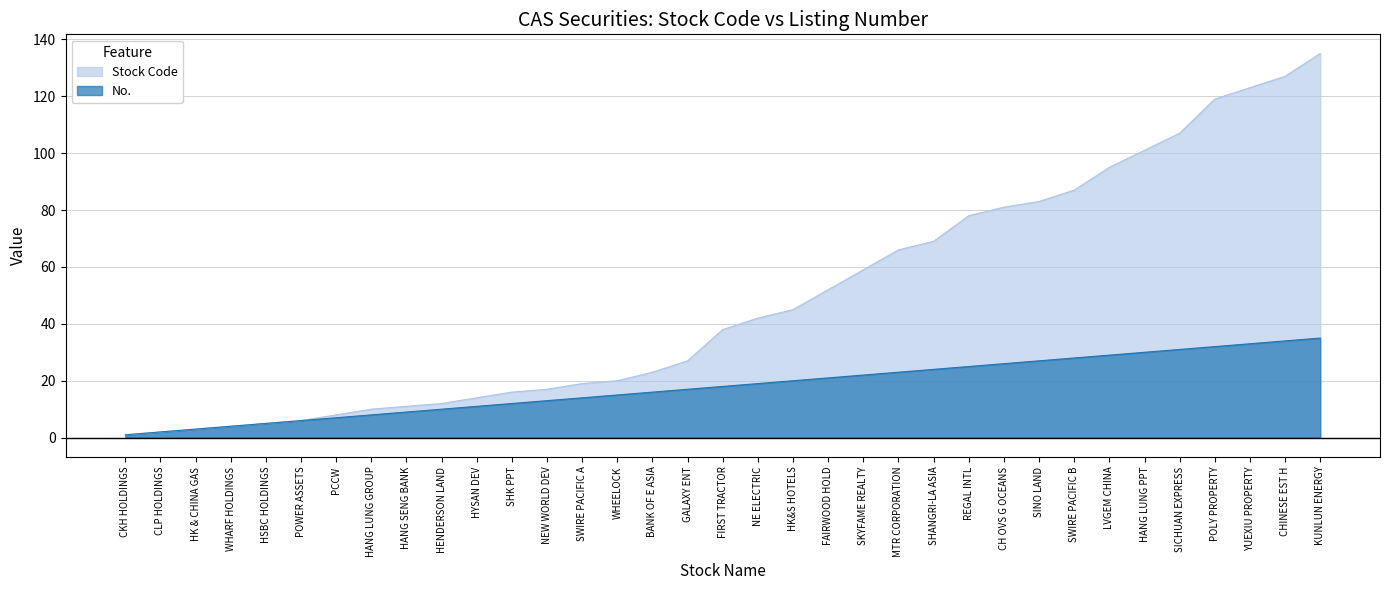

What is the maximum value for No.?

35